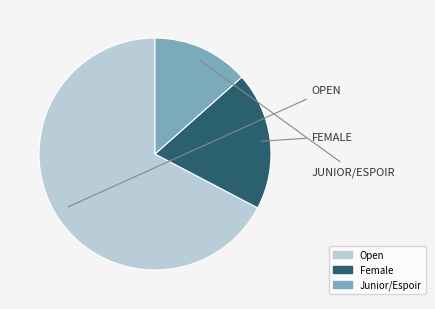

Between Open and Junior/Espoir, which is larger?

Open